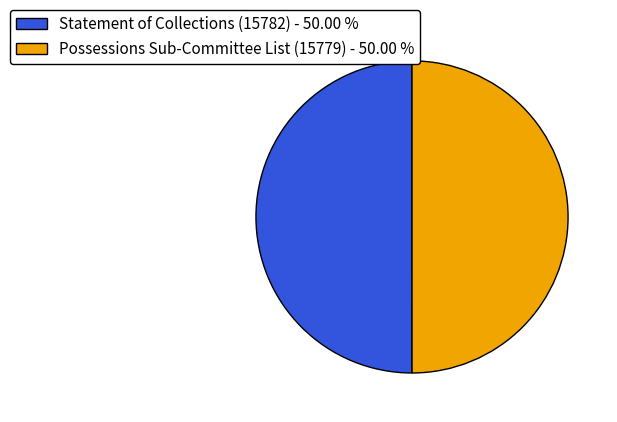

Do Possessions Sub-Committee List (15779) and Statement of Collections (15782) together represent more than half of the pie?

Yes